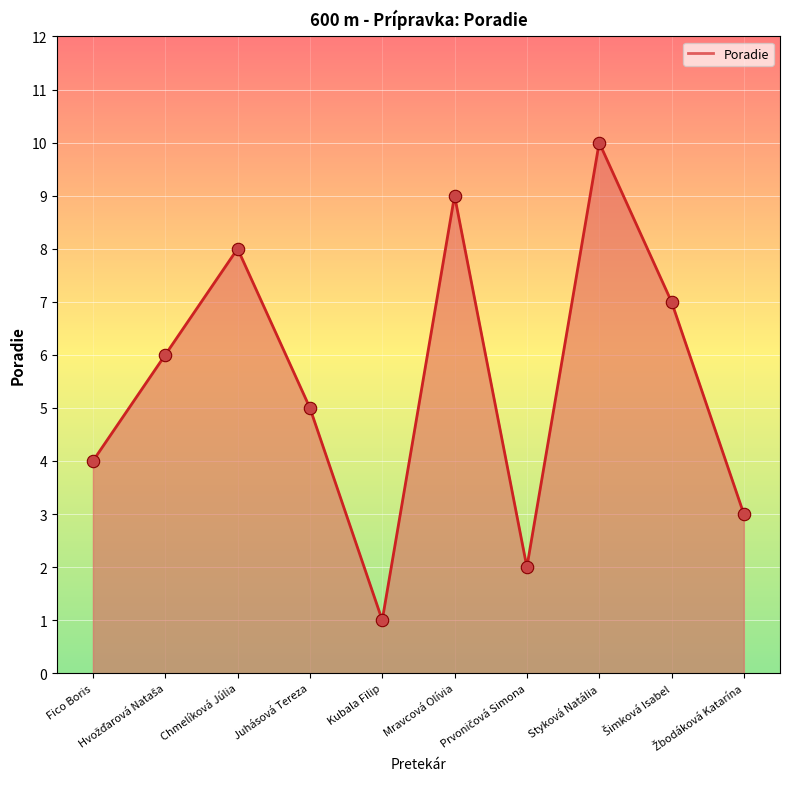

What is the difference between the maximum and minimum values?

9